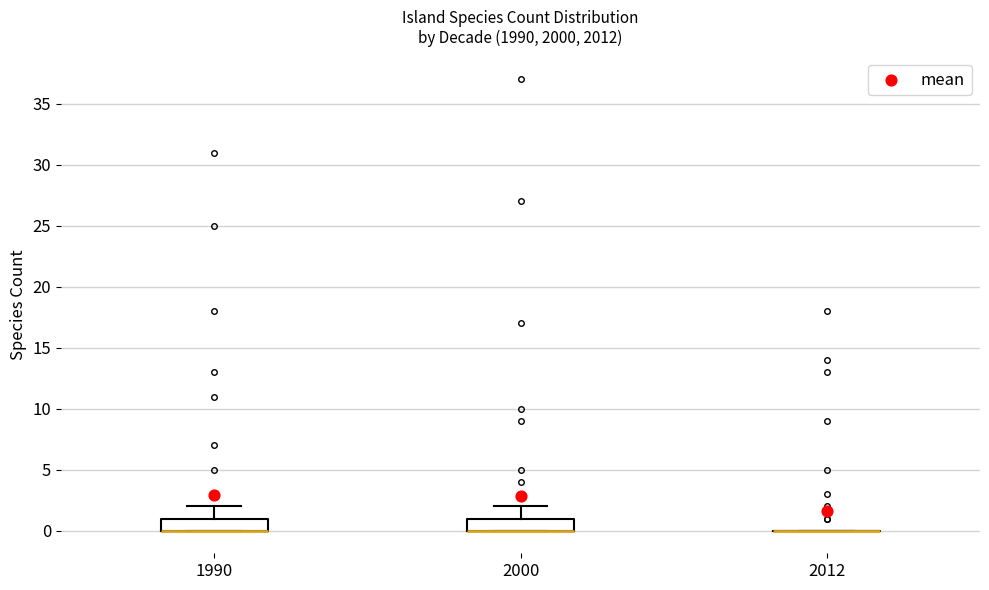

Reading left to right, read every box against the y-axis: the position of its median line, the range the box covers, and the ends of its whiskers. The values are not printed on the chart, so give them approximately, as read against the axis.

1990: median 0 (drawn on the box's lower edge), box 0 to 1, whiskers 0 to 2
2000: median 0 (drawn on the box's lower edge), box 0 to 1, whiskers 0 to 2
2012: box collapsed to a line at 0, whiskers 0 to 0